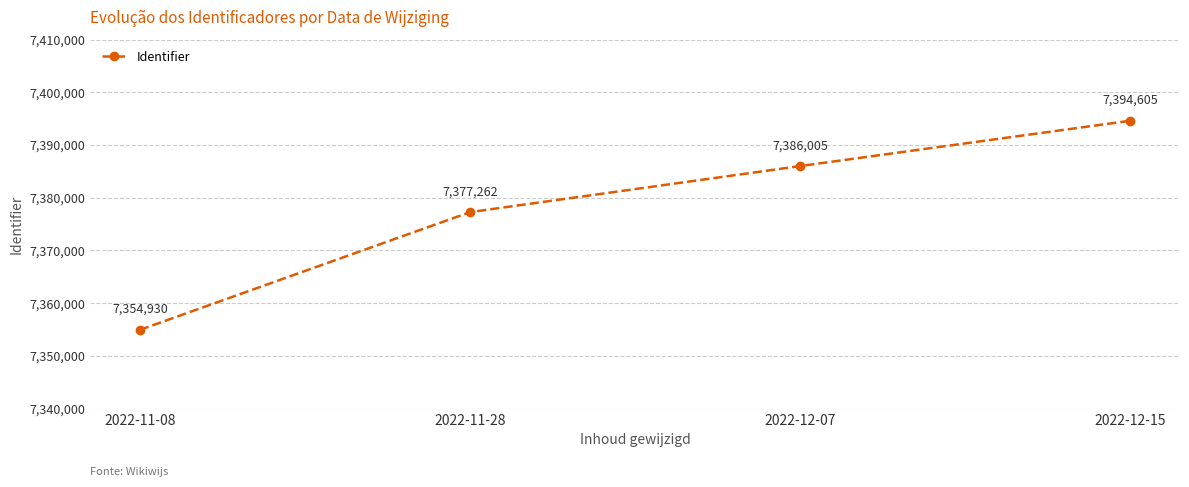

What is the label of the 4th point from the left?

2022-12-15